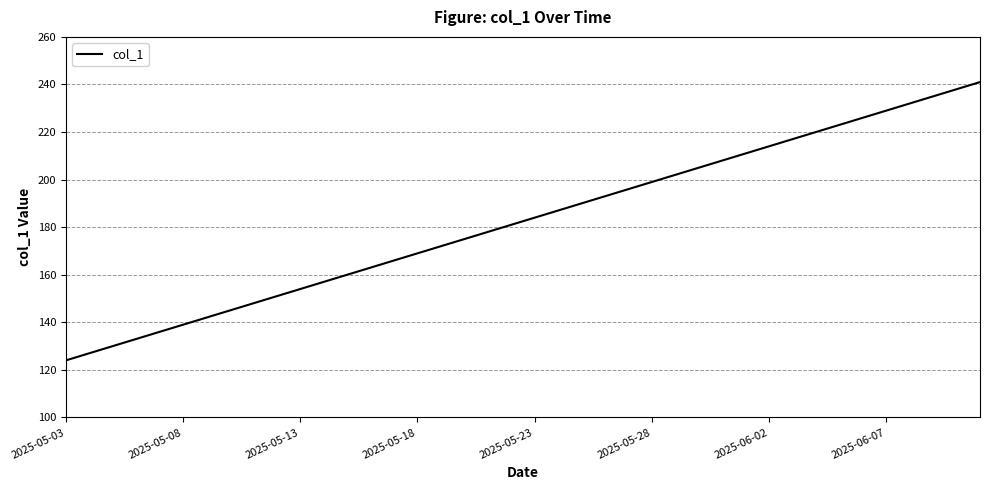

What is the minimum value shown in the chart?

124